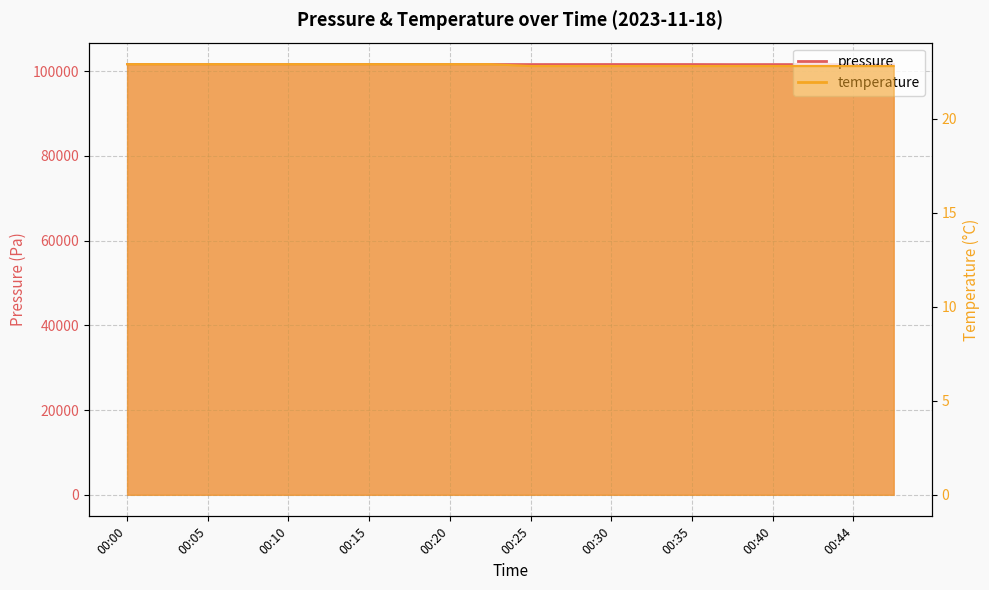

Is the value of pressure at 00:20 greater than the value of temperature at 00:00?

Yes